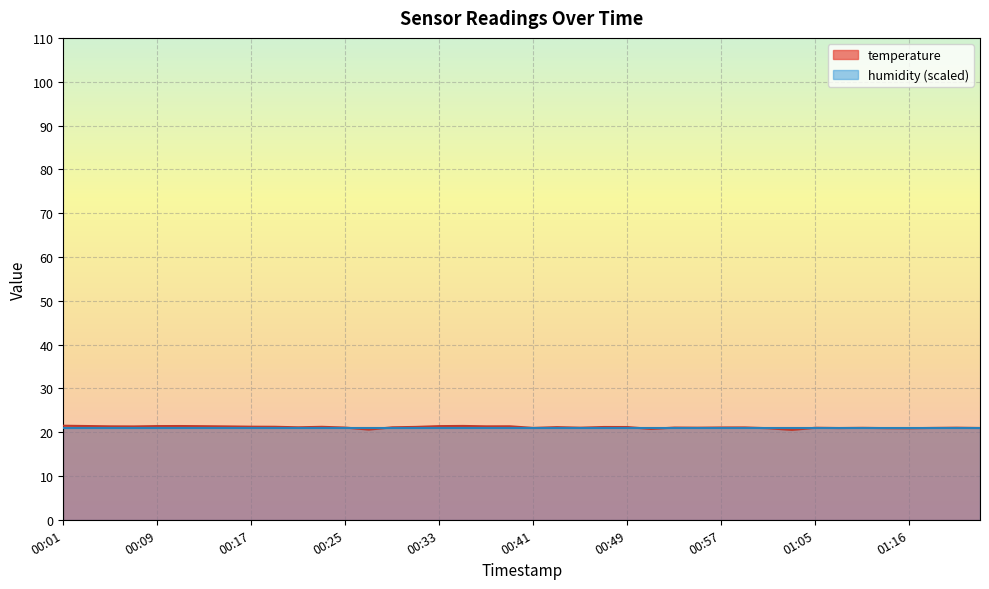

What is the change in value from 00:05 to 00:21?

-0.2